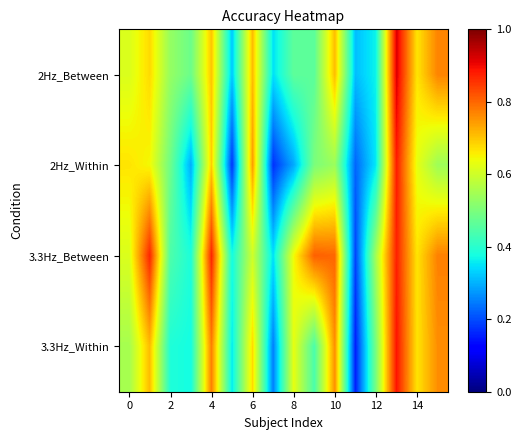

Reading right to left, what are all the values shown in this chart?

2Hz_Between: 0.8	0.7	0.9	0.4	0.3	0.7	0.5	0.5	0.3	0.7	0.3	0.7	0.5	0.5	0.7	0.6
2Hz_Within: 0.5	0.6	0.9	0.4	0.2	0.5	0.5	0.3	0.2	0.7	0.2	0.7	0.3	0.5	0.6	0.7
3.3Hz_Between: 0.8	0.7	0.9	0.6	0.2	0.8	0.8	0.6	0.3	0.6	0.4	0.9	0.4	0.4	0.9	0.6
3.3Hz_Within: 0.8	0.7	0.9	0.5	0.2	0.8	0.4	0.6	0.2	0.7	0.4	0.8	0.4	0.4	0.7	0.6